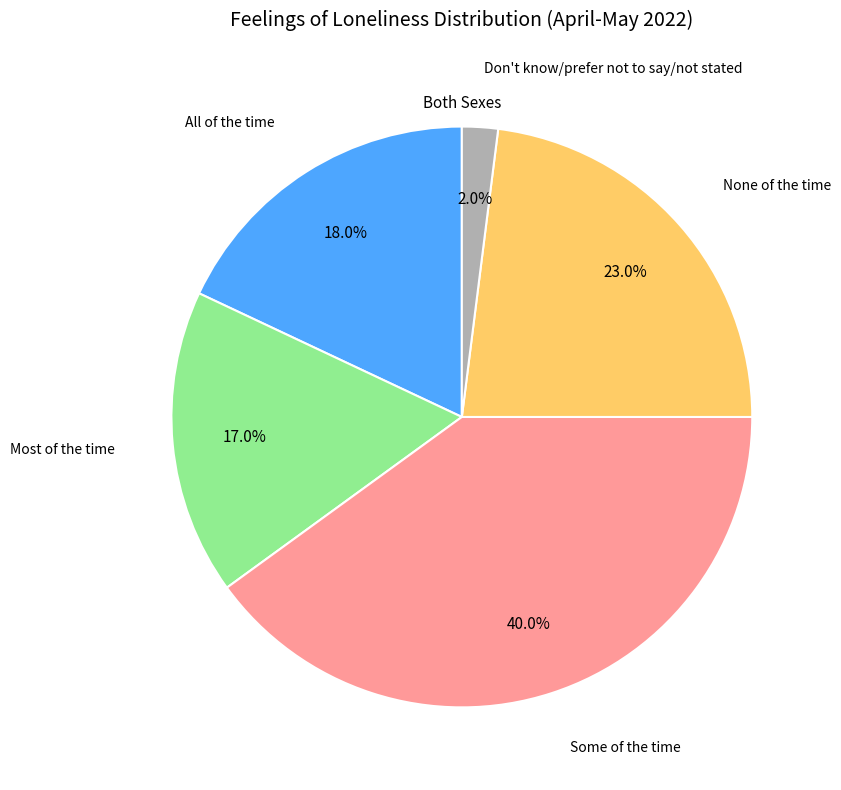

Is there any slice that represents more than half of the pie?

No